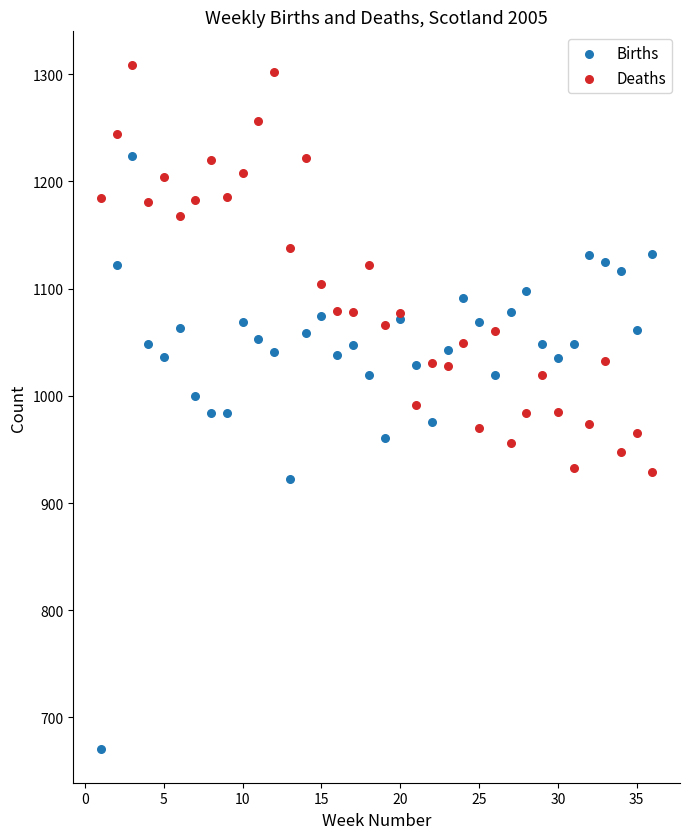

Which series contains the lowest Y value?

Births